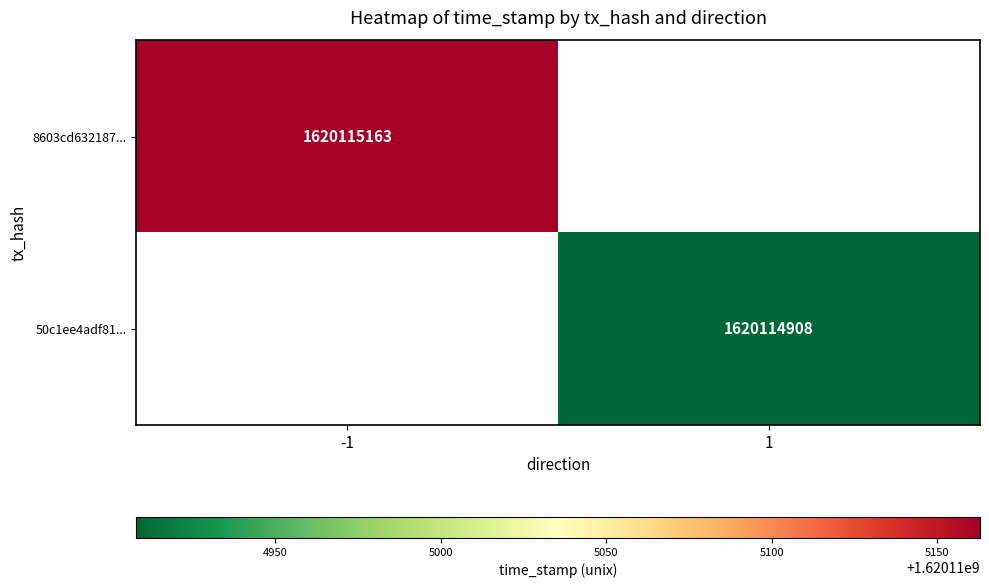

Read the 50c1ee4adf813cd87d8798cd80e9dccacd9db42 value at 1, to the nearest 10.

1620114910